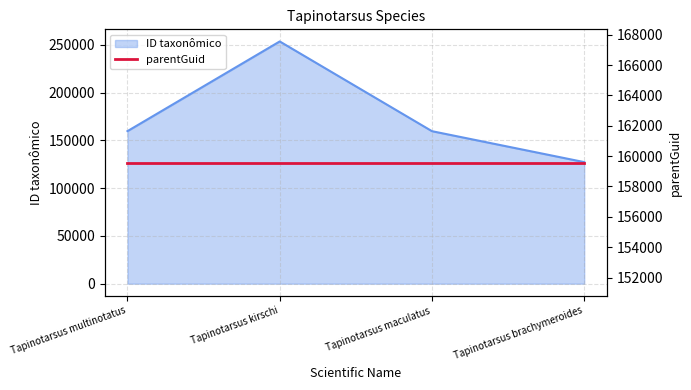

What is the change in value from Tapinotarsus kirschi to Tapinotarsus maculatus?

-93984